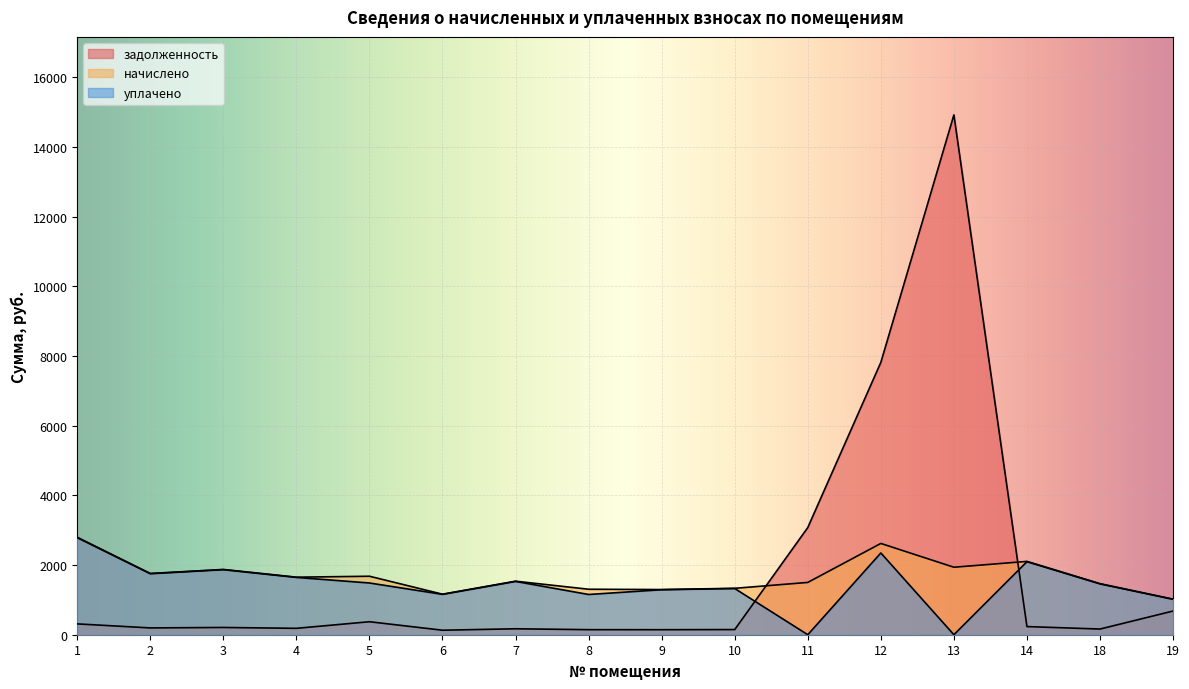

How many lines are shown in the chart?

3